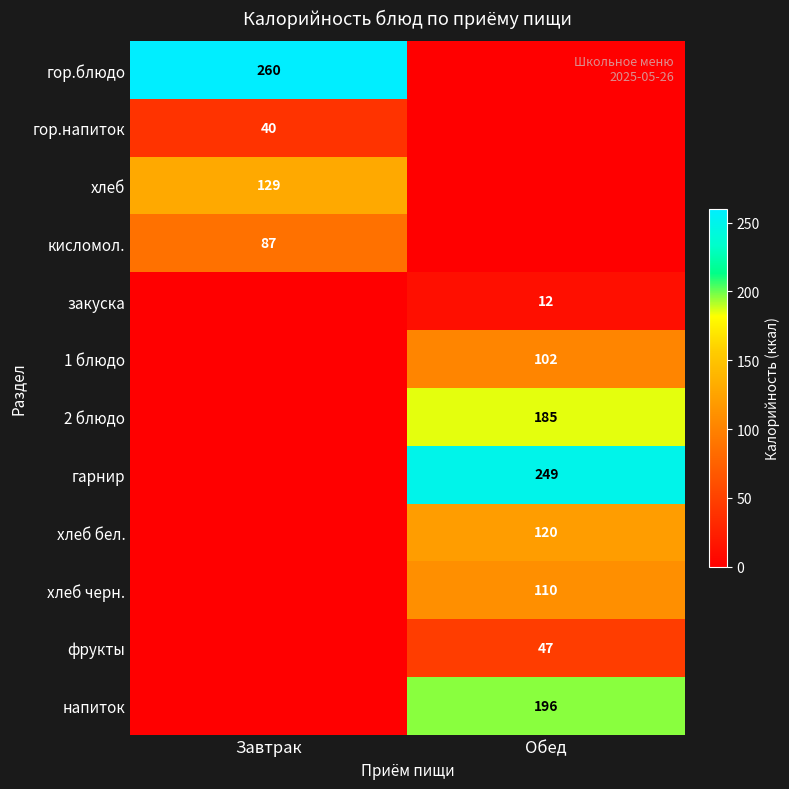

What is the total value across all series at Обед?

1021.7